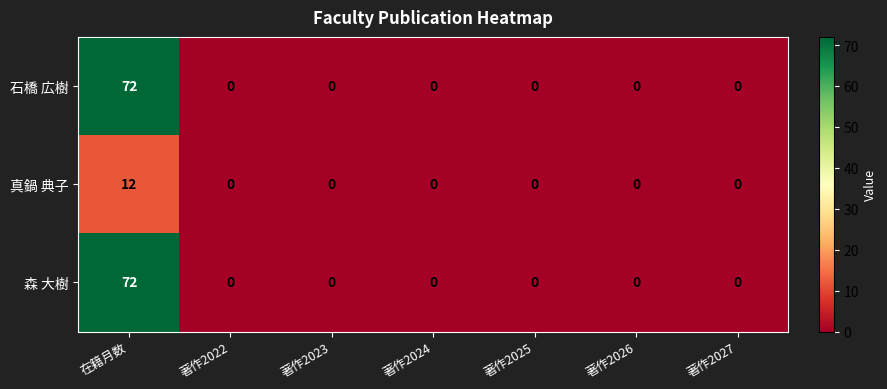

Reading left to right, extract all data points from this chart.

石橋 広樹: 在籍月数=72	著作2022=0	著作2023=0	著作2024=0	著作2025=0	著作2026=0	著作2027=0
真鍋 典子: 在籍月数=12	著作2022=0	著作2023=0	著作2024=0	著作2025=0	著作2026=0	著作2027=0
森 大樹: 在籍月数=72	著作2022=0	著作2023=0	著作2024=0	著作2025=0	著作2026=0	著作2027=0